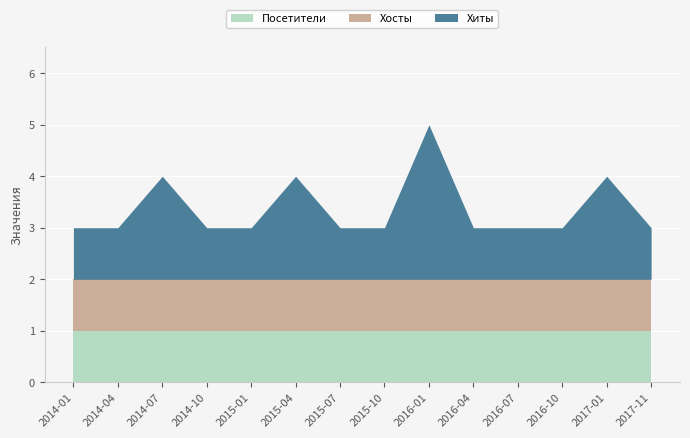

What position from the left is 2016-01?

9